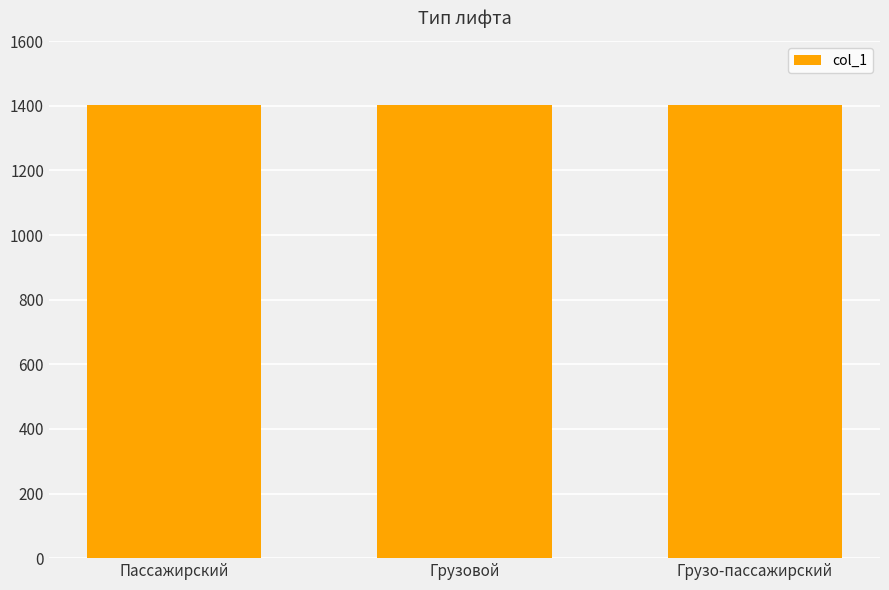

What is the sum of all values?

4206